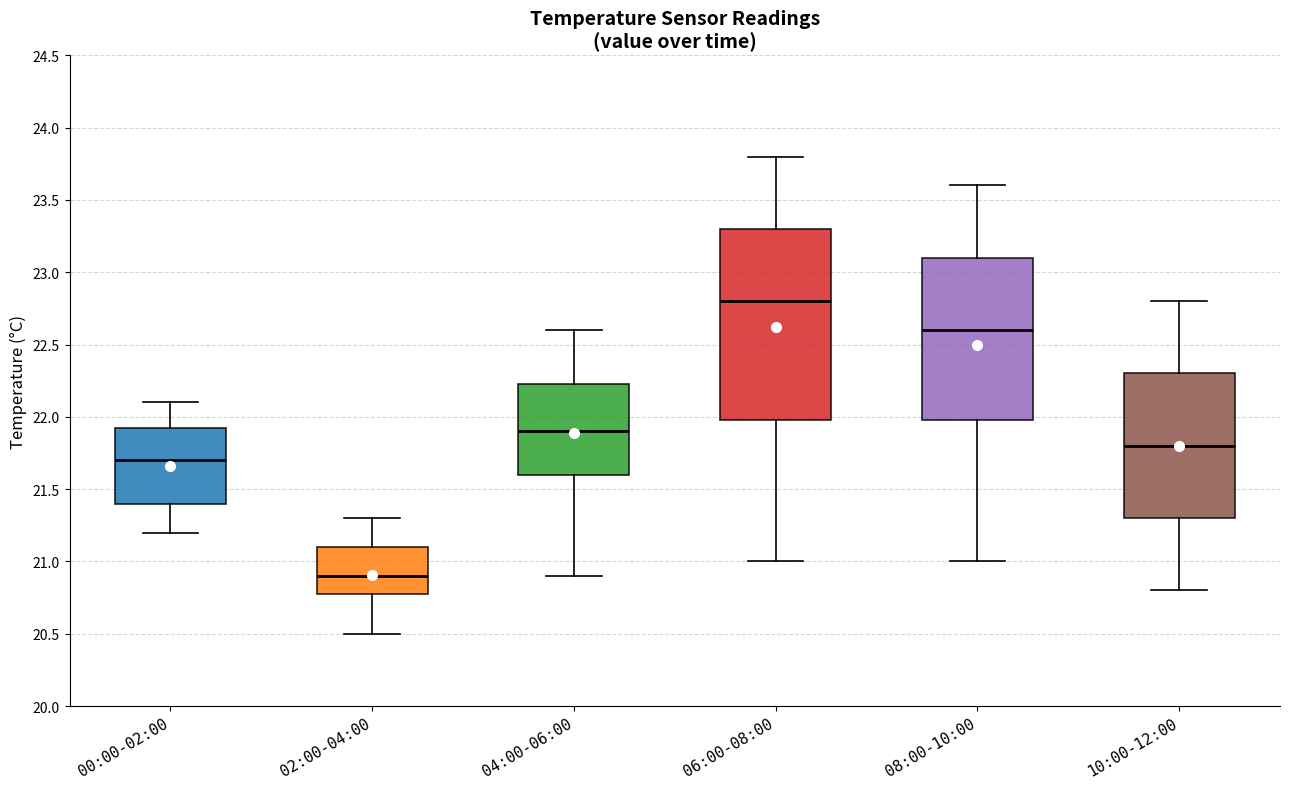

Which box's median line is the lowest?

02:00-04:00